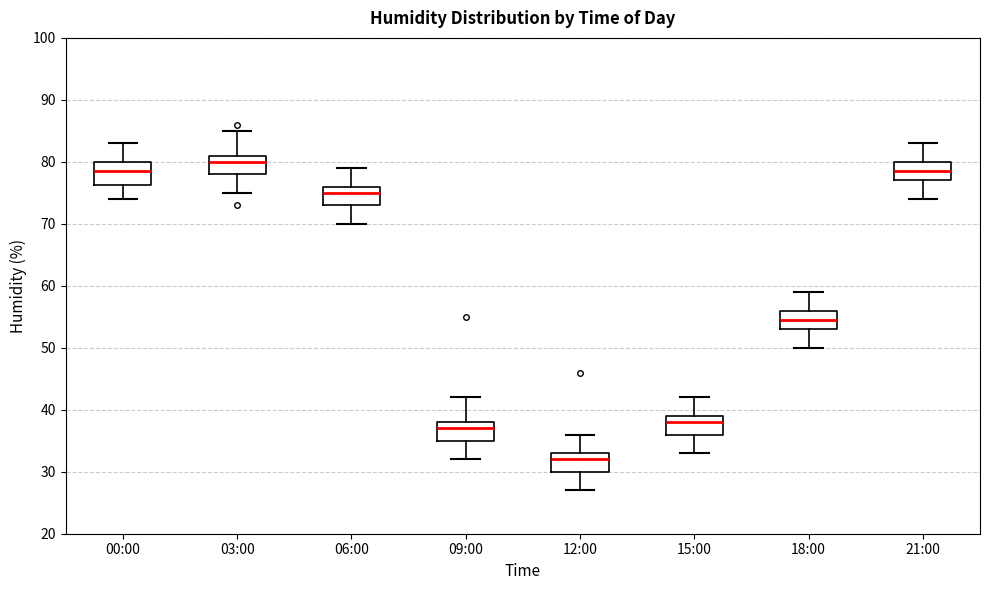

Which box's median line is the lowest?

12:00